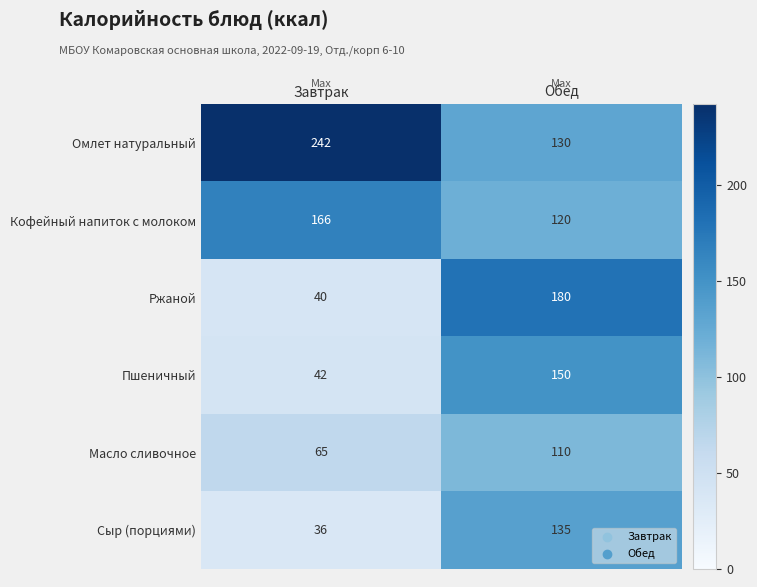

Which label corresponds to the smallest value in the chart?

Завтрак